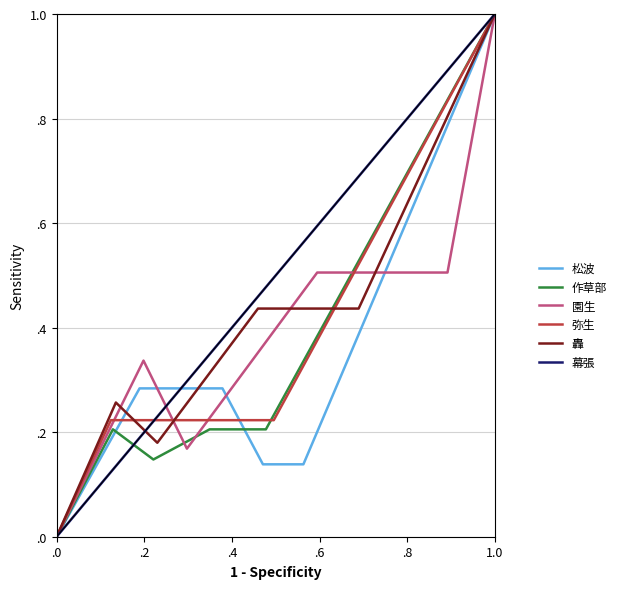

Which series ends up on top after the final intersection of 松波 and 作草部?

作草部